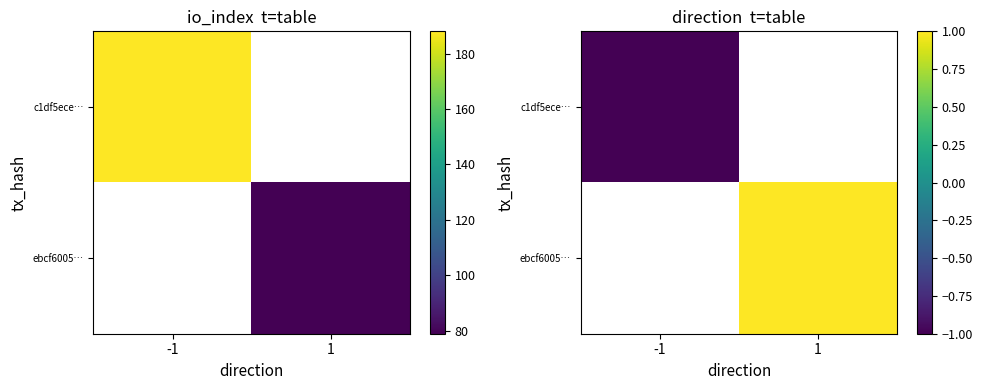

List the labels in order of ebcf6005… value, largest first.

-1, 1